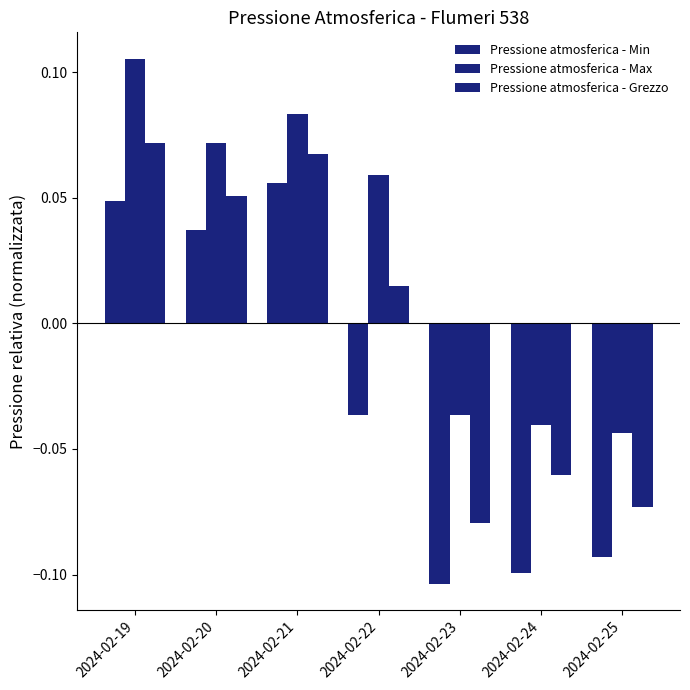

Reading left to right, transcribe all the data shown in this chart.

Pressione atmosferica - Min: 0.0	0.0	0.1	-0.0	-0.1	-0.1	-0.1
Pressione atmosferica - Max: 0.1	0.1	0.1	0.1	-0.0	-0.0	-0.0
Pressione atmosferica - Grezzo: 0.1	0.1	0.1	0.0	-0.1	-0.1	-0.1